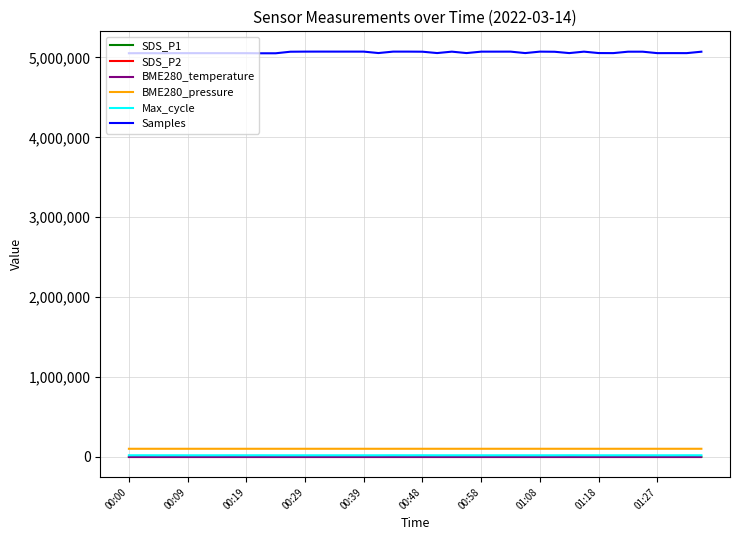

Which series has the largest range (max minus min)?

Samples